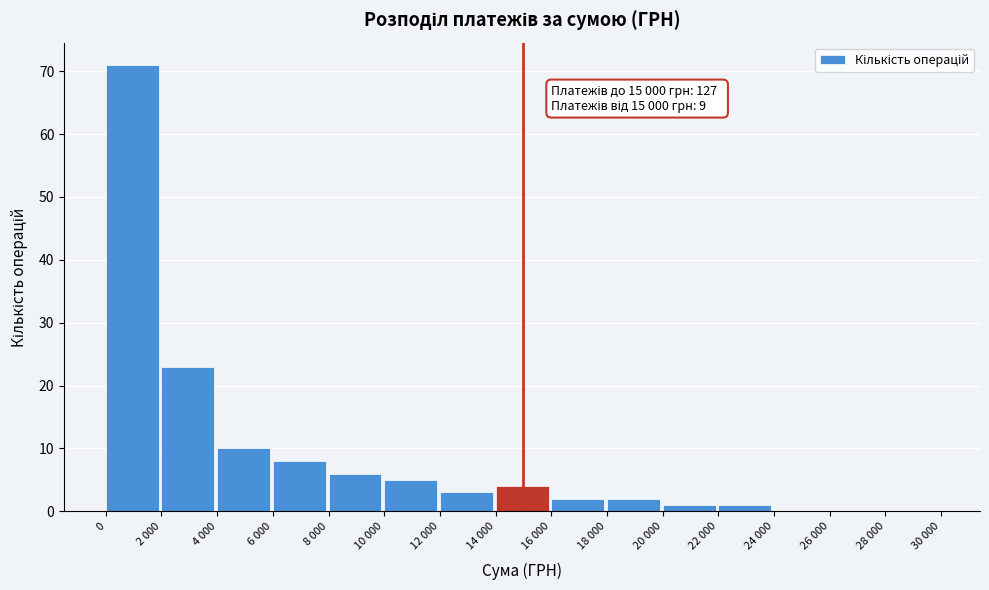

Reading left to right, list all the values displayed in this chart.

0=71	2 000=23	4 000=10	6 000=8	8 000=6	10 000=5	12 000=3	14 000=4	16 000=2	18 000=2	20 000=1	22 000=1	24 000=0	26 000=0	28 000=0